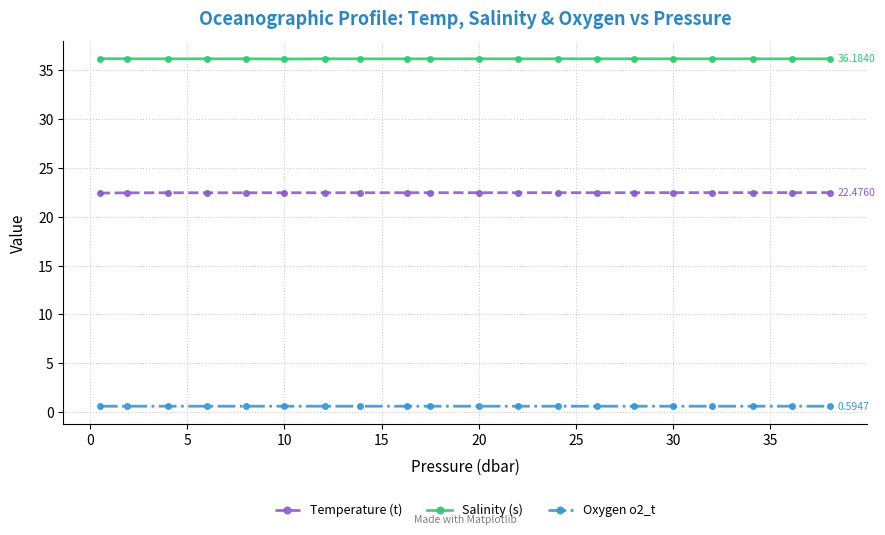

List the series in order of their overall mean, highest first.

Salinity (s), Temperature (t), Oxygen o2_t